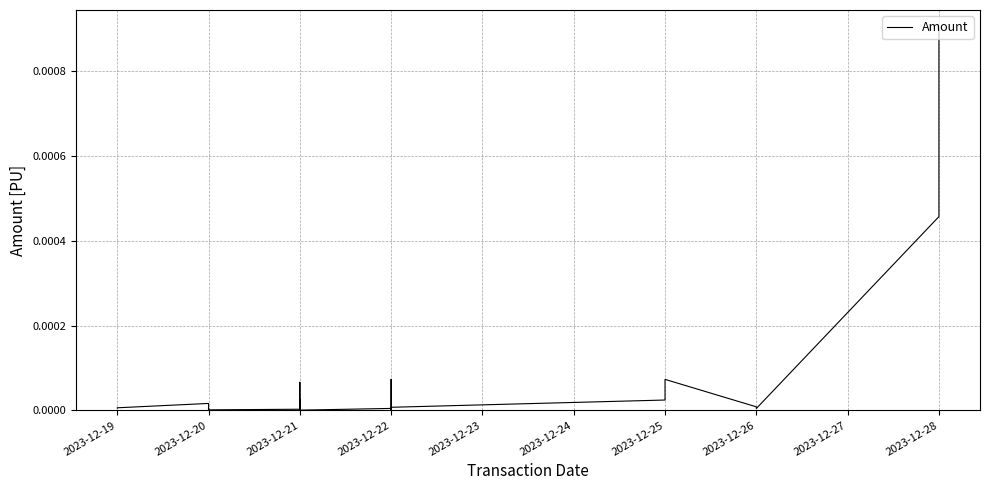

How many points are higher than both their immediate neighbors (excluding endpoints)?

12